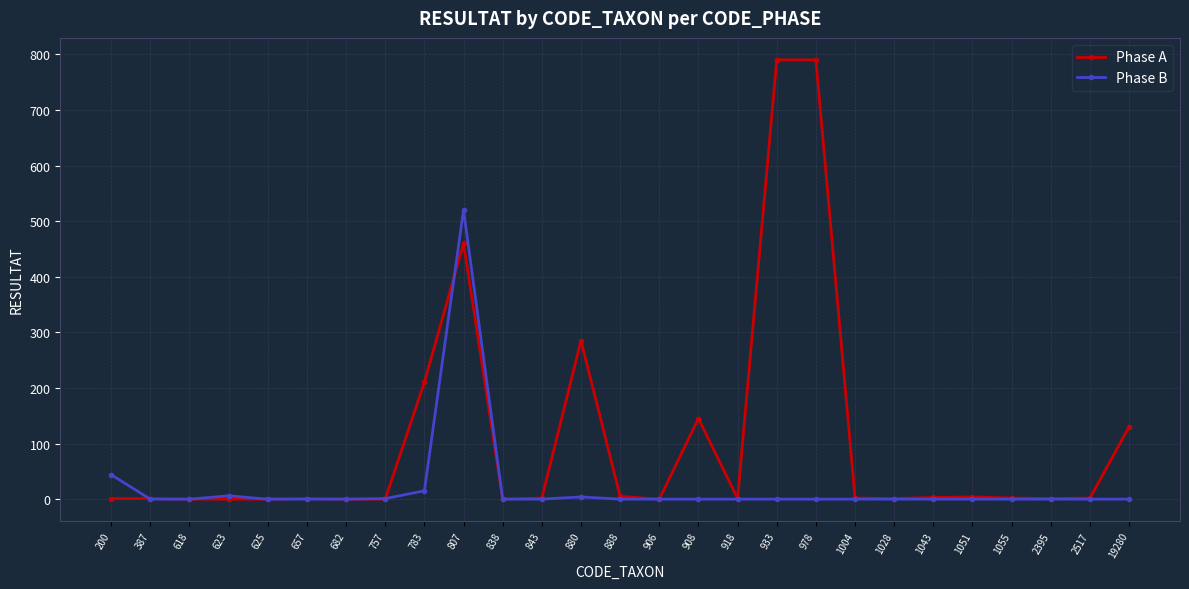

True or false: Phase A has more than 2 points higher than both neighbors.

True